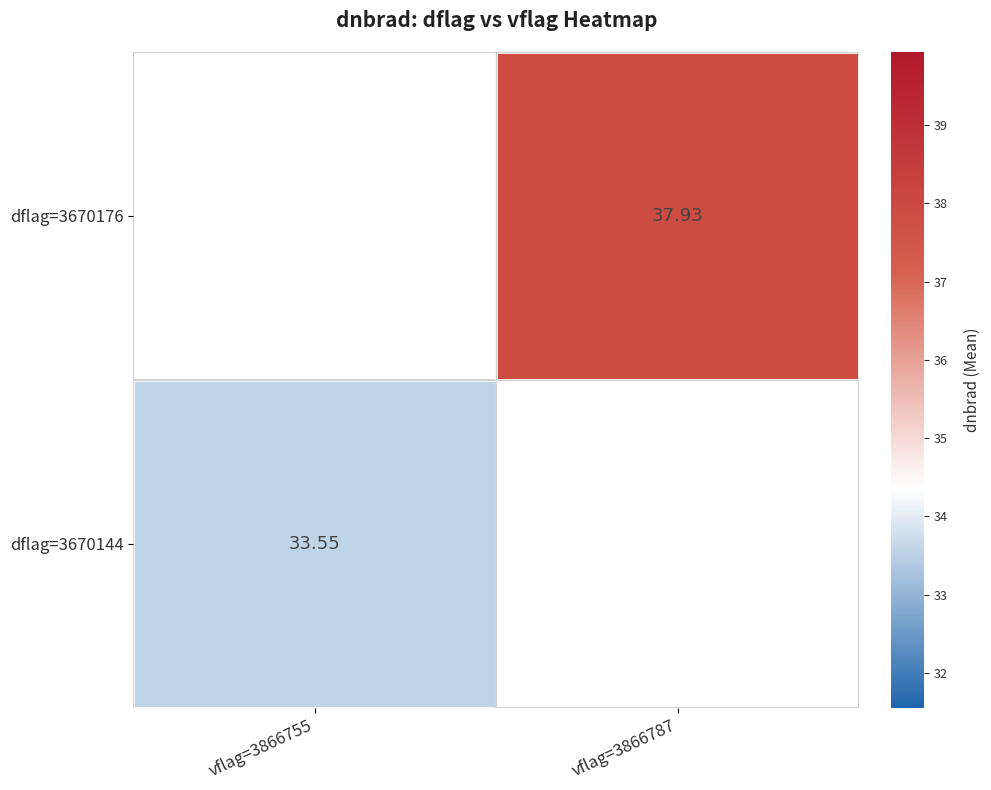

What is the minimum value shown in the chart?

33.6